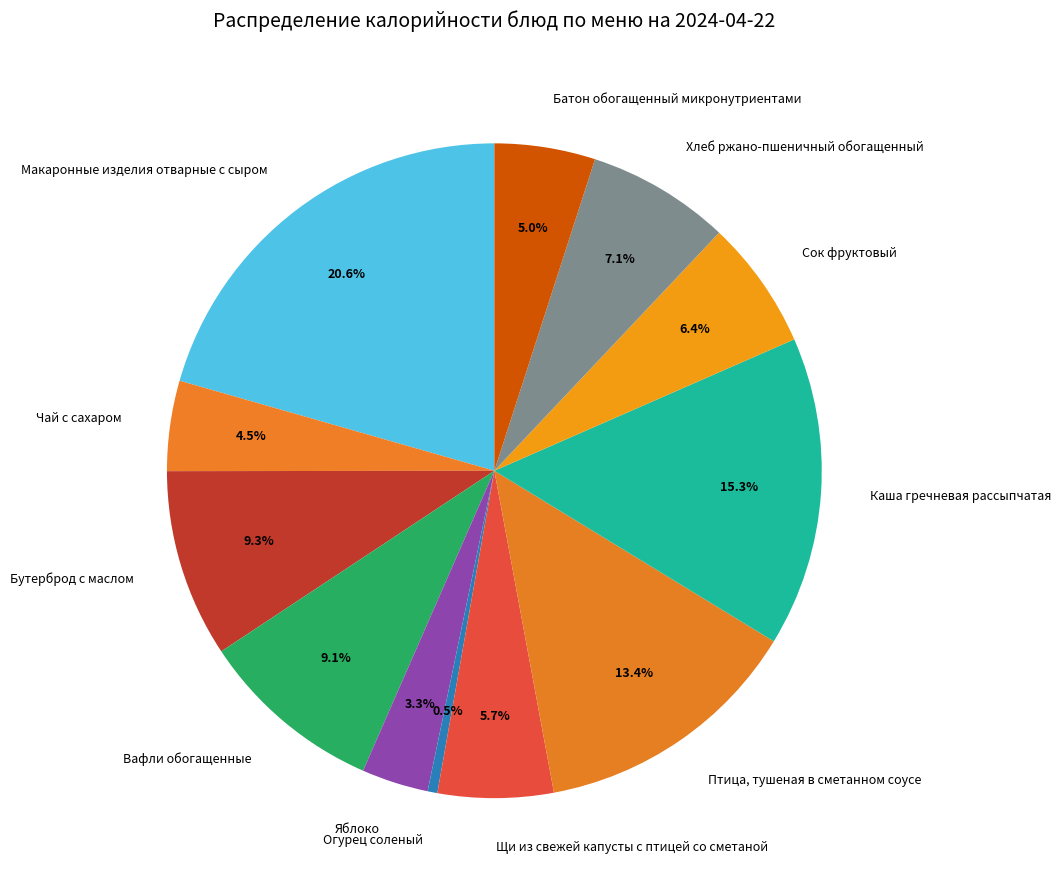

The Вафли обогащенные slice represents 1% of the pie. True or false?

False